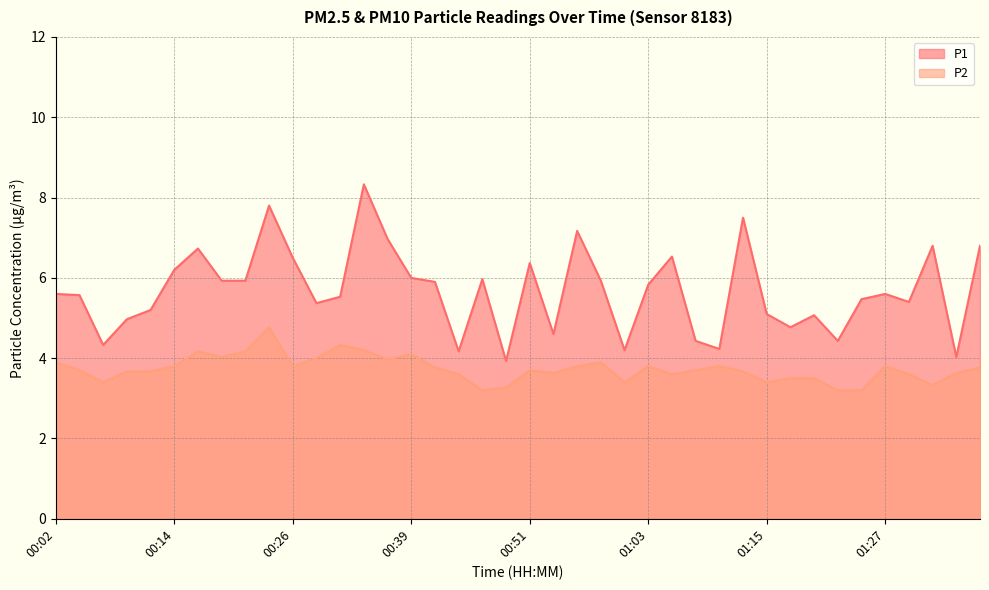

What is the maximum value shown in the chart?

8.3